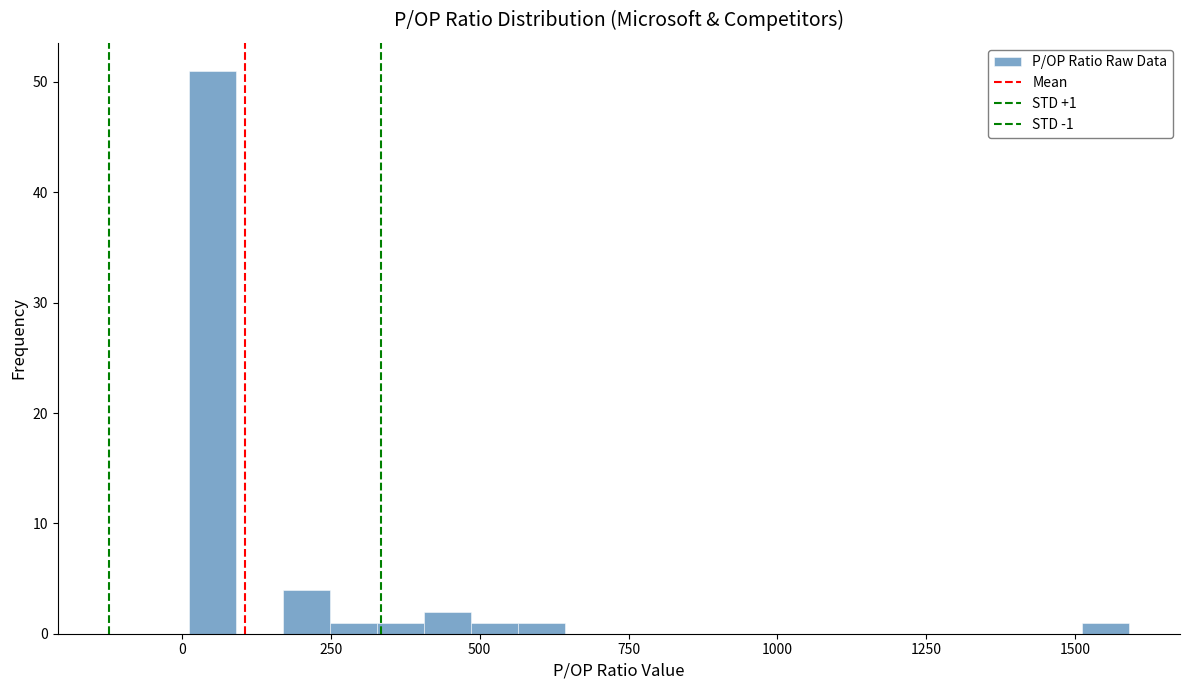

Read against the x-axis, roughly where is the centre of the tallest bar?

50